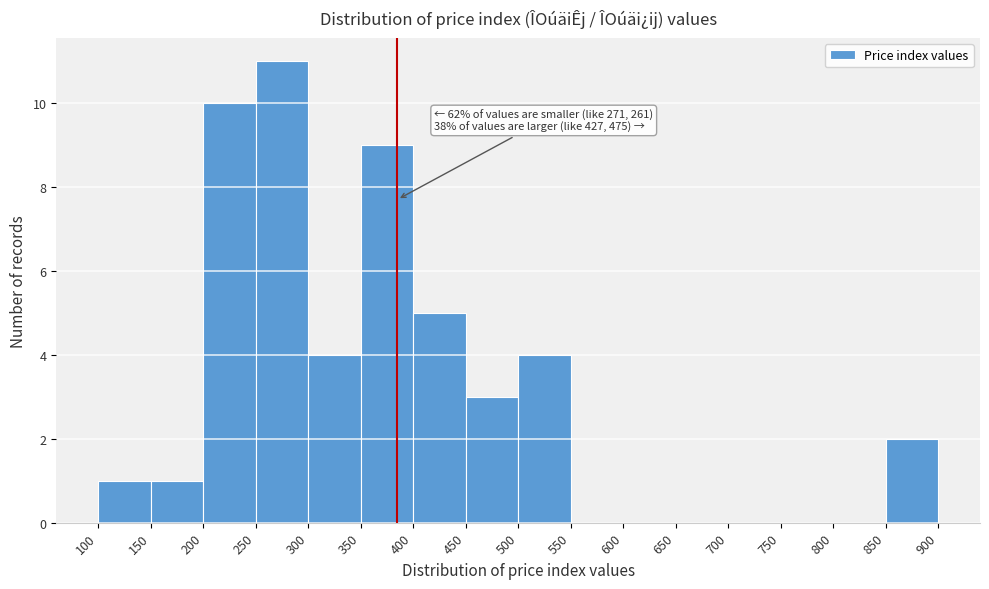

Which range on the x-axis has the tallest bar?

250 to 300